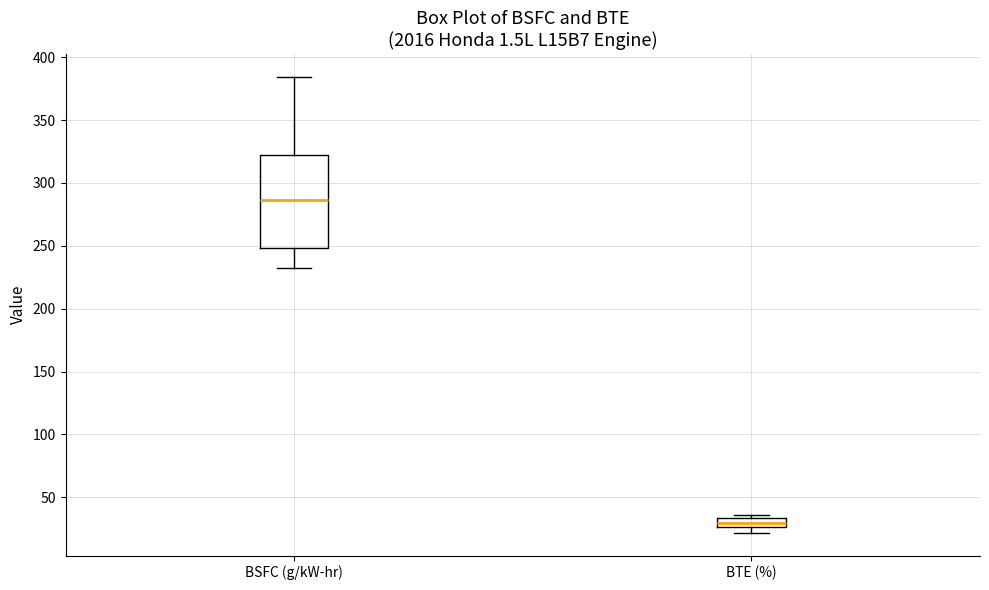

Which box has the highest median line?

BSFC (g/kW-hr)